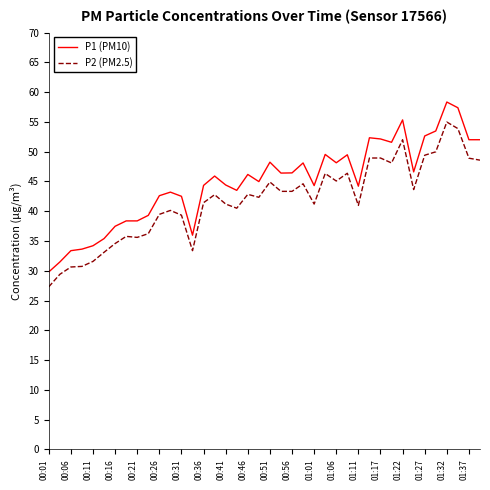

Which series has the widest spread of values?

P1 (PM10)